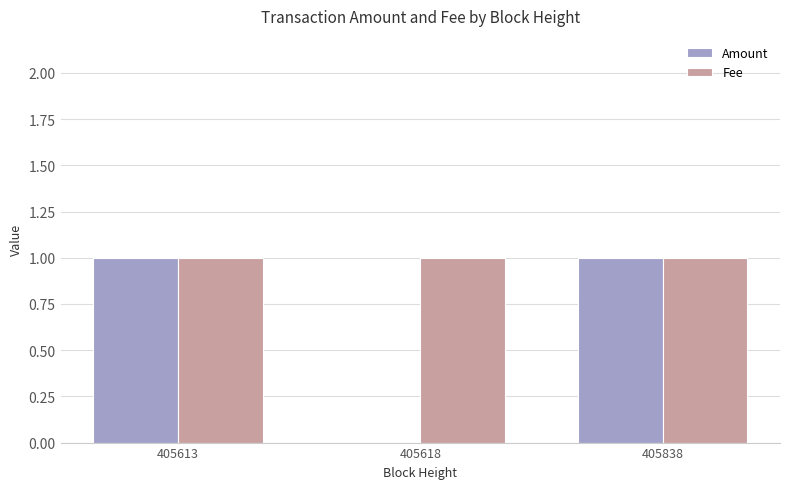

Which series has the widest spread of values?

Amount